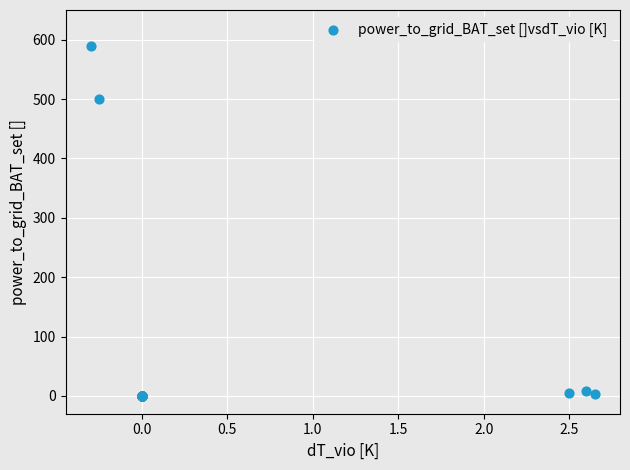

What Y value in the scatter plot is closest to 295?

500